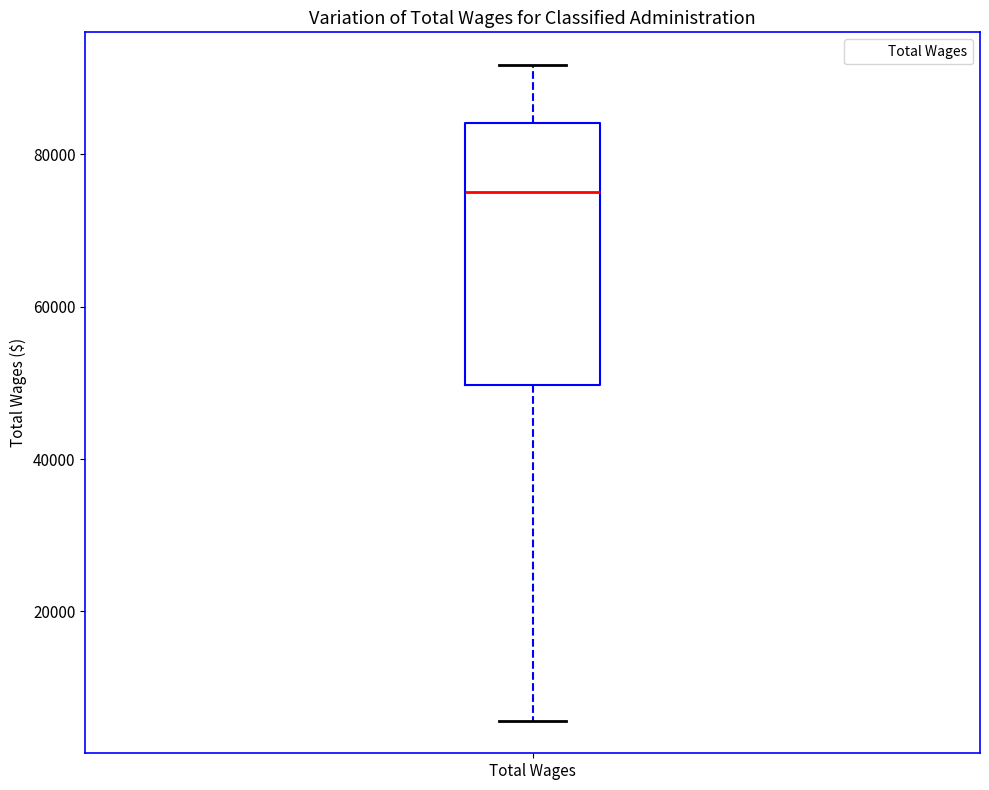

Where does the lower whisker of the box for Total Wages end on the y-axis? The values are not printed on the chart, so give them approximately, as read against the axis.

6000